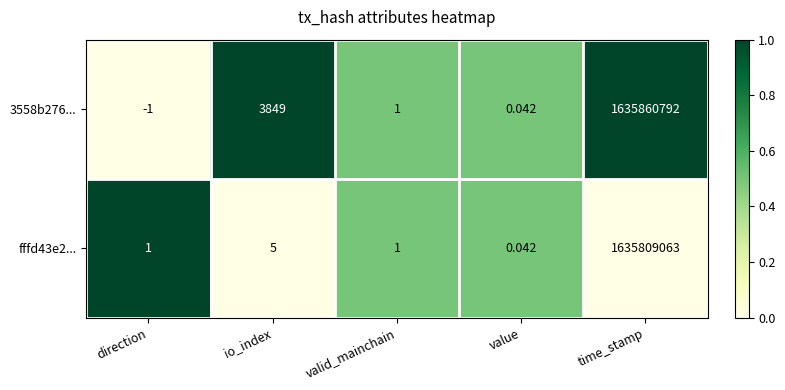

Where does the 3558b276... series first go above 1?

io_index